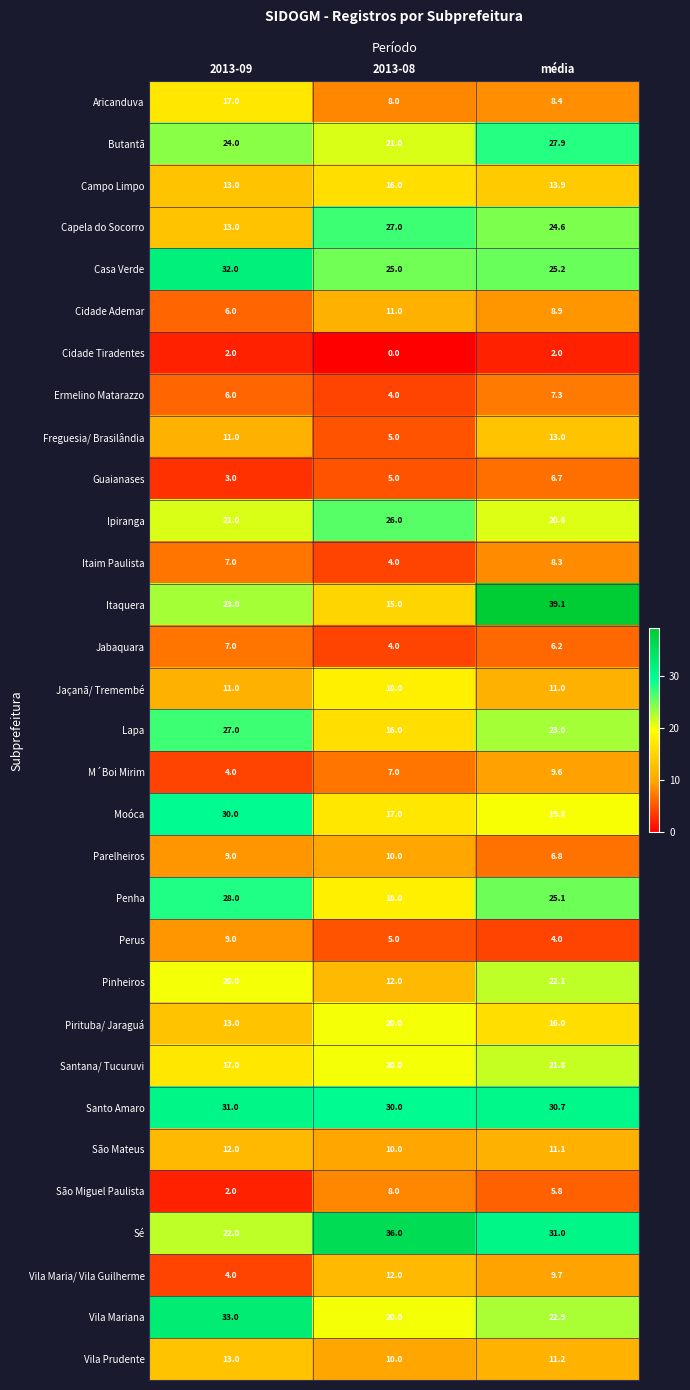

What is the difference between the maximum and minimum values in the Itaim Paulista series?

4.3